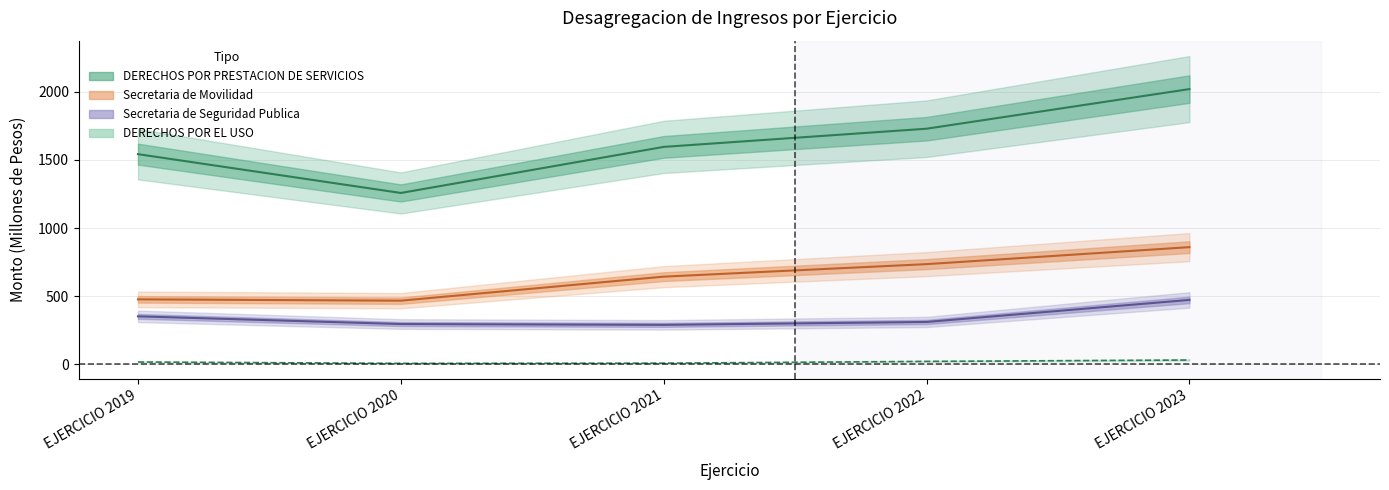

True or false: DERECHOS POR EL USO has a value of 7.4 at EJERCICIO 2023.

False